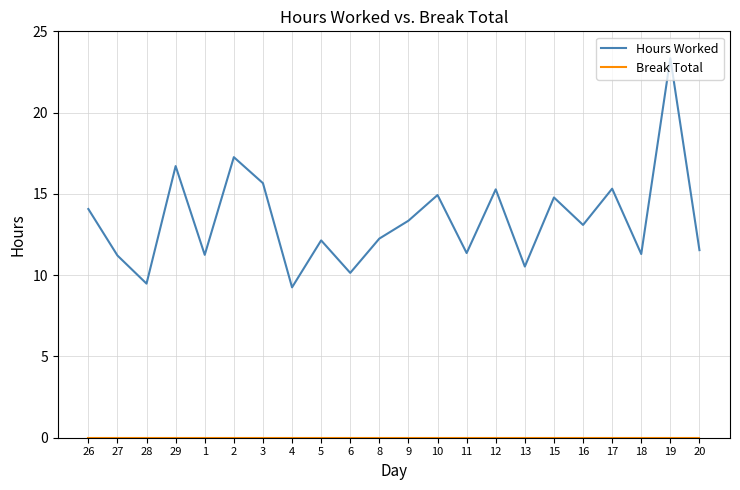

The value of Hours Worked at 20 is 11.5. True or false?

True